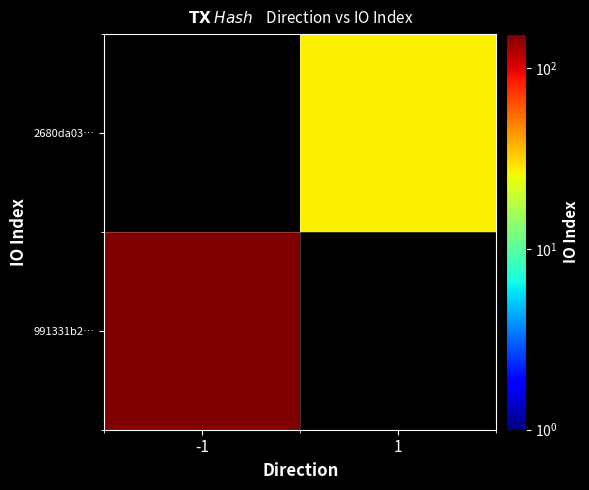

What is the greatest value displayed?

154